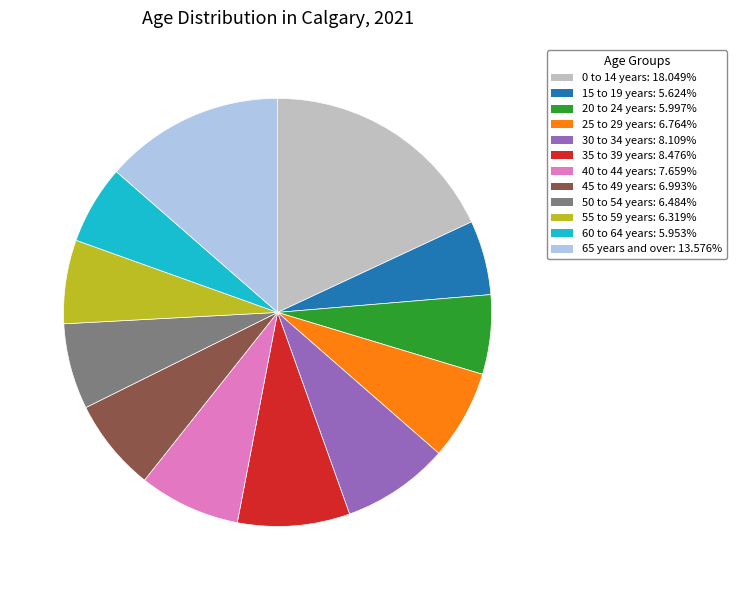

What is the largest slice in the pie chart?

0 to 14 years